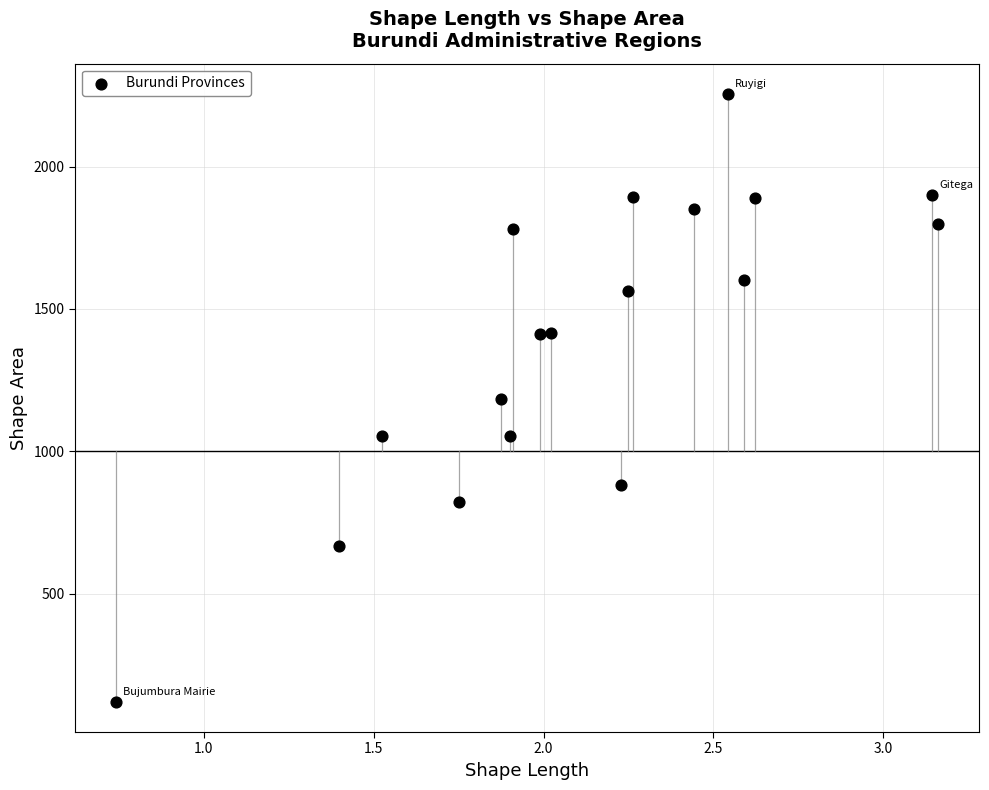

What is the range of X values (max minus min)?

2.4